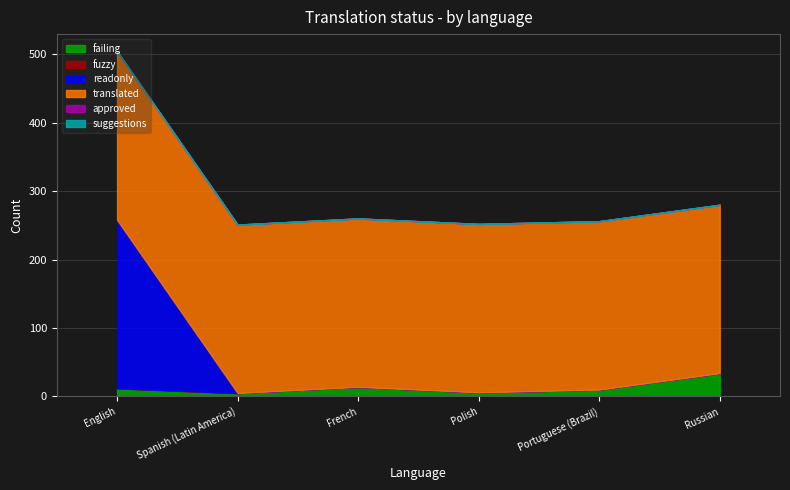

How many data points does each series have?

6